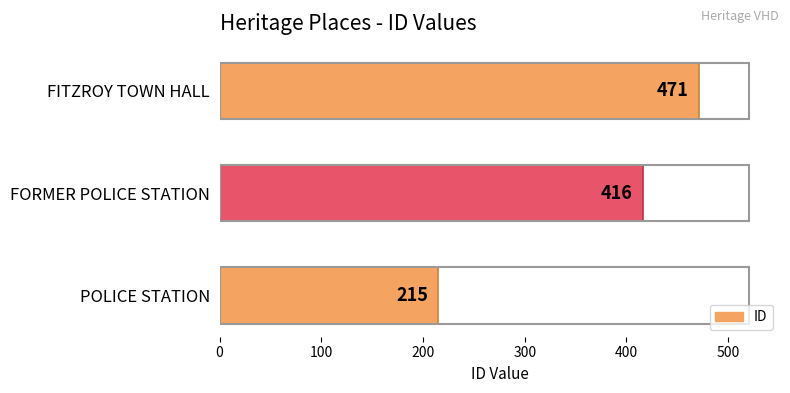

How many data points are less than 416?

1